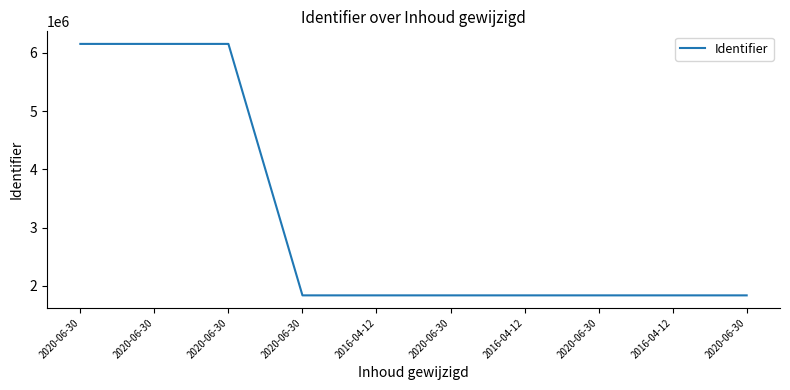

Which has a higher value, 2020-06-30 or 2020-06-30?

2020-06-30